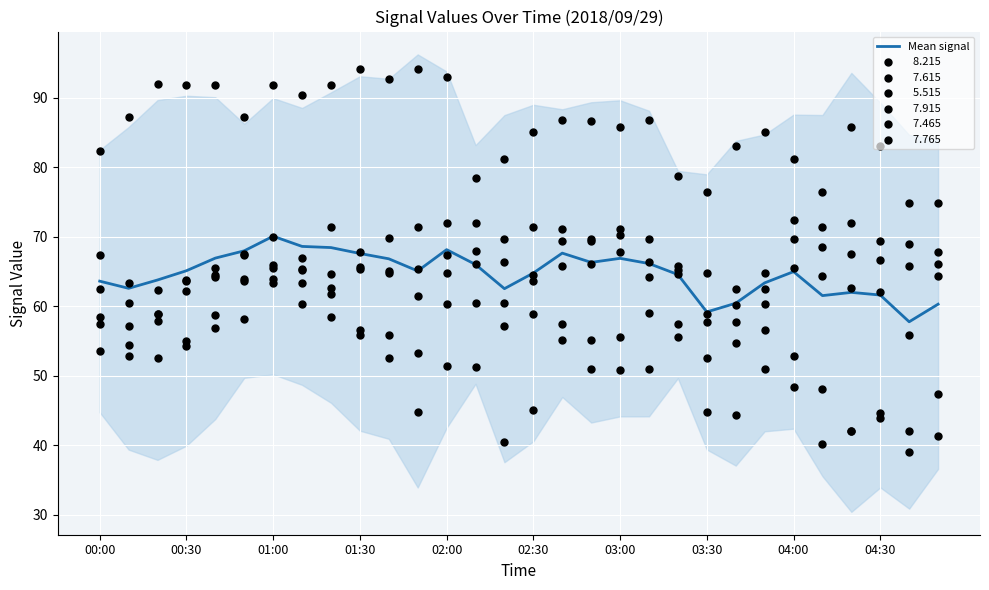

Approximately how many times larger is the value at 26 compared to 19?

0.9